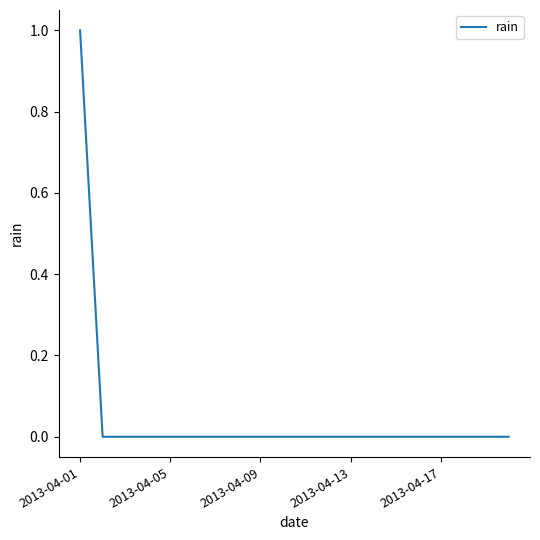

How many categories are shown in the chart?

20